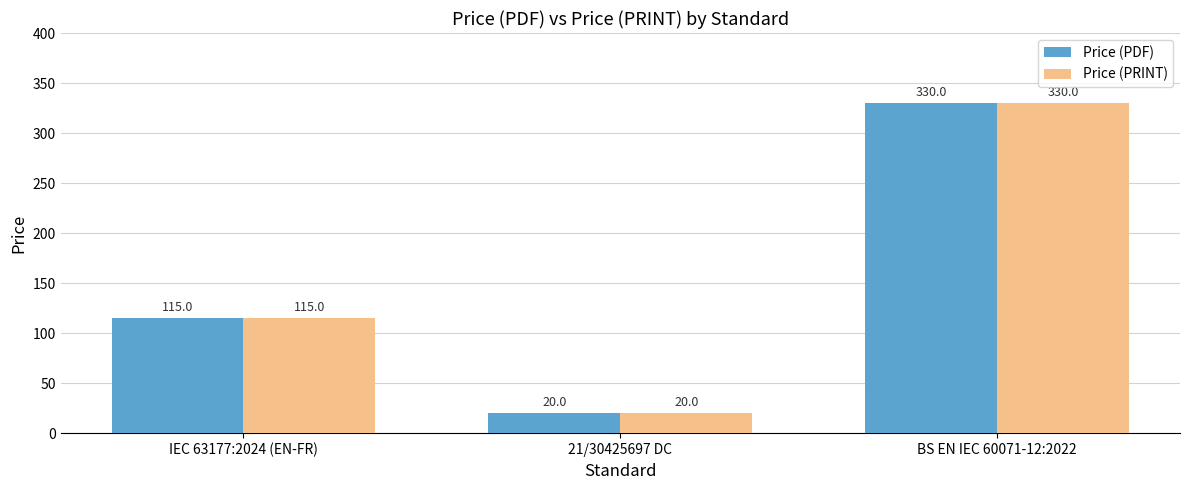

Count the Price (PDF) values in the range 20 to 330.

3